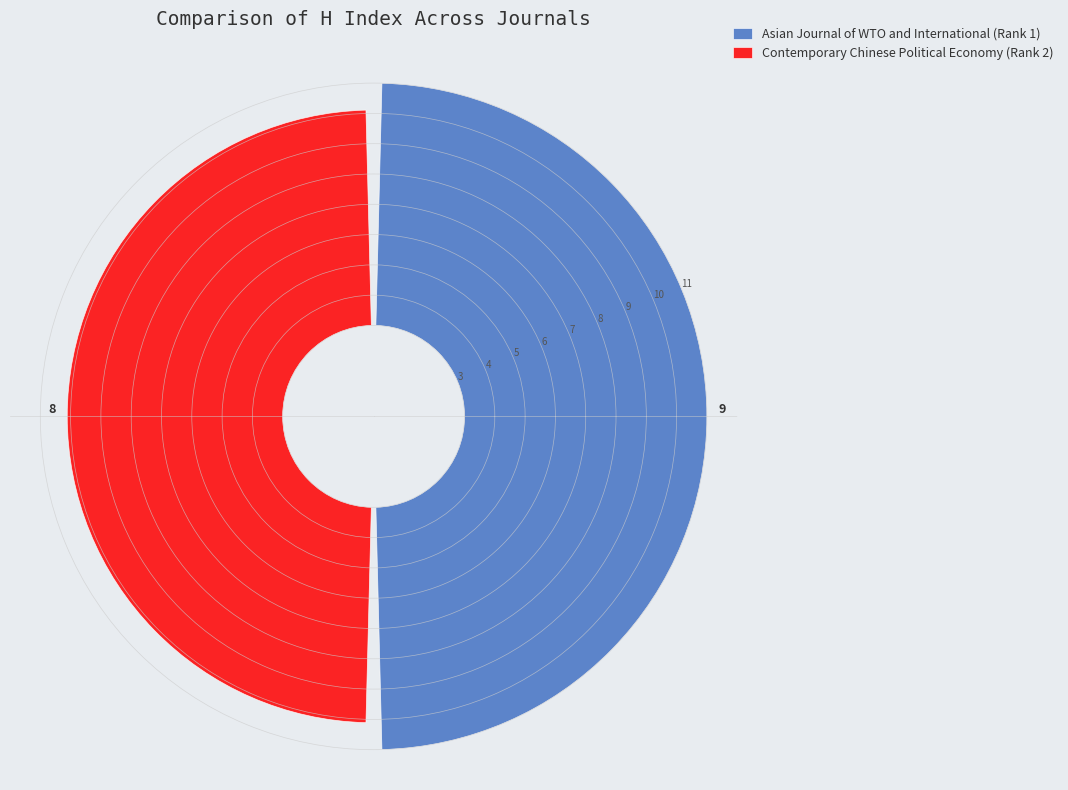

To the nearest percent, what is the difference between the largest and smallest slice percentages?

6%